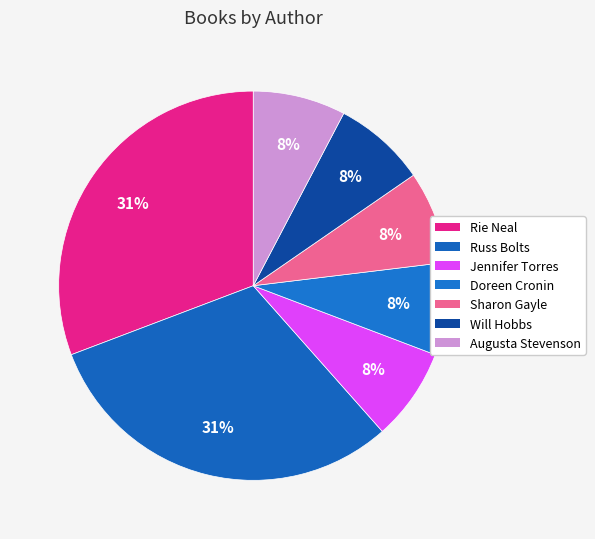

Between Sharon Gayle and Russ Bolts, which is larger?

Russ Bolts